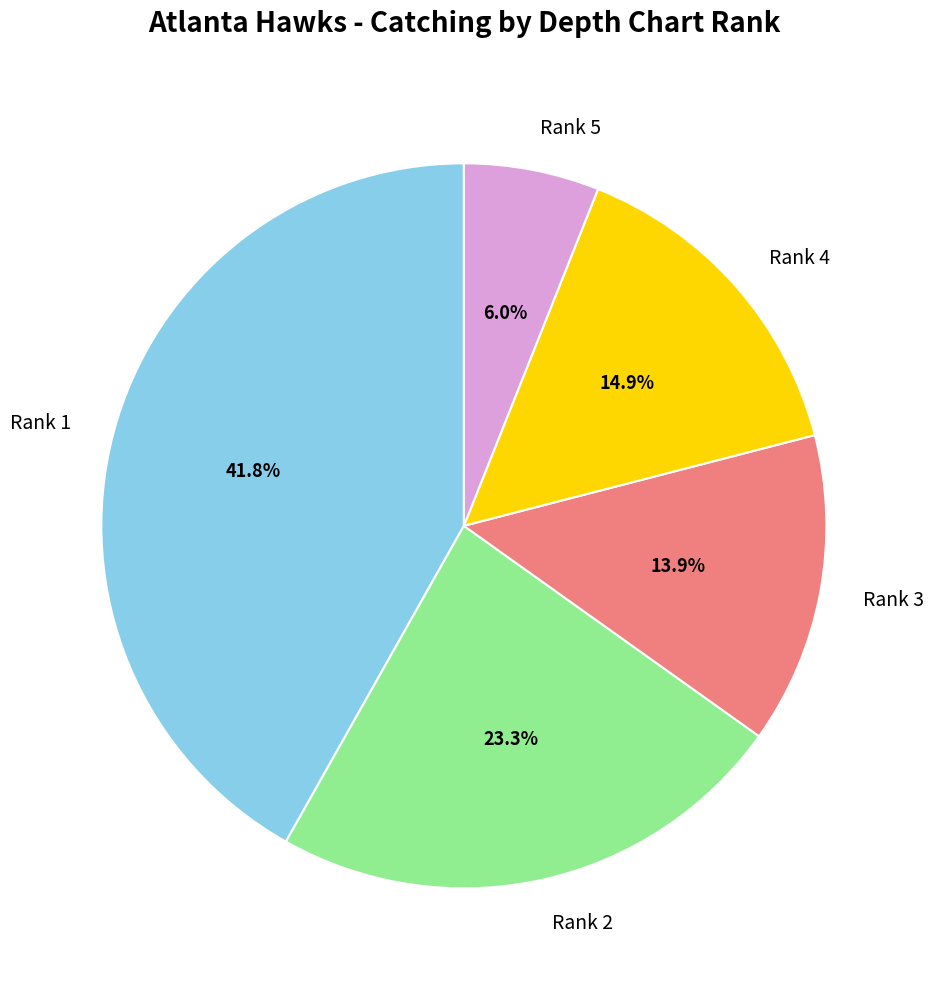

How many slices are in this pie chart?

5